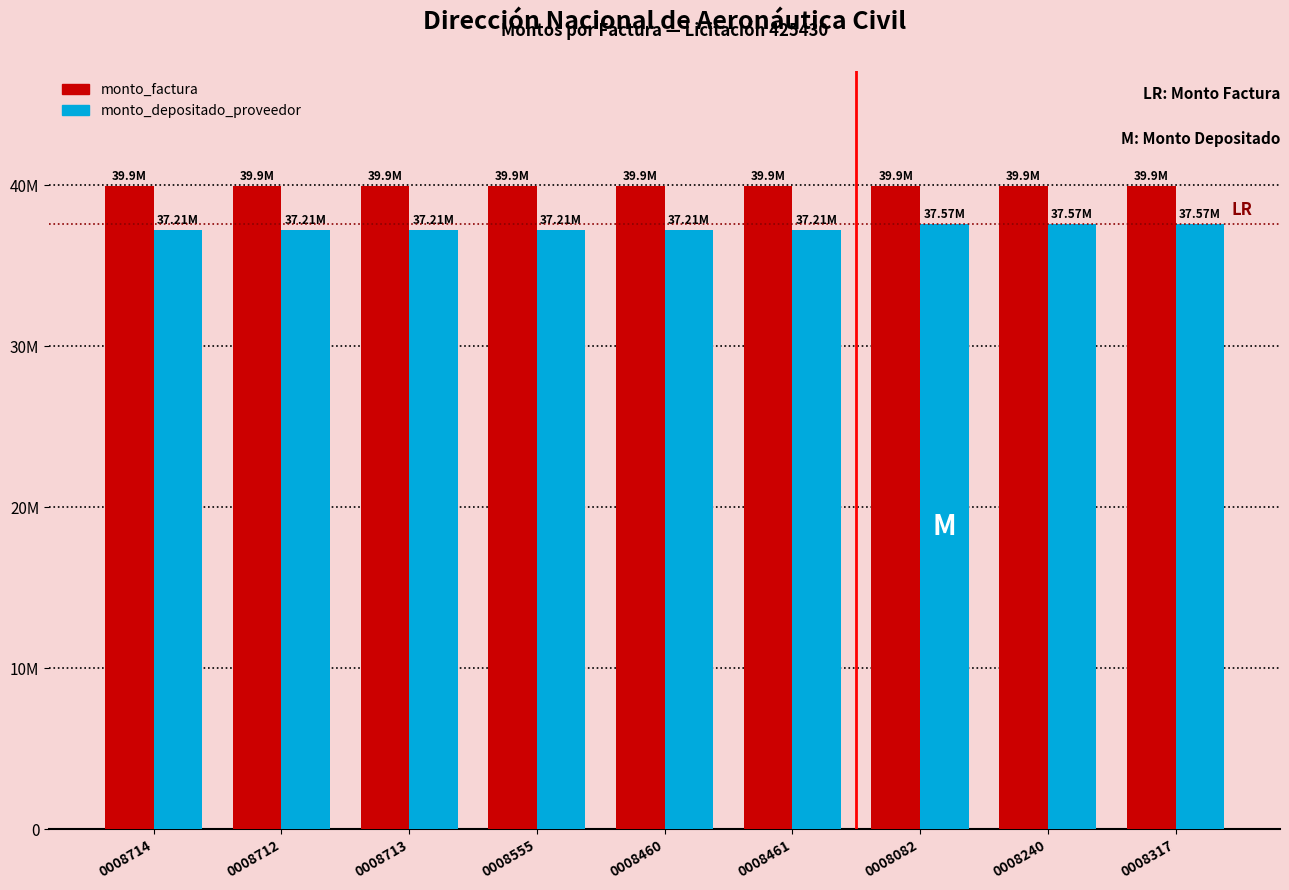

What are all the series names shown in the legend?

monto_factura, monto_depositado_proveedor